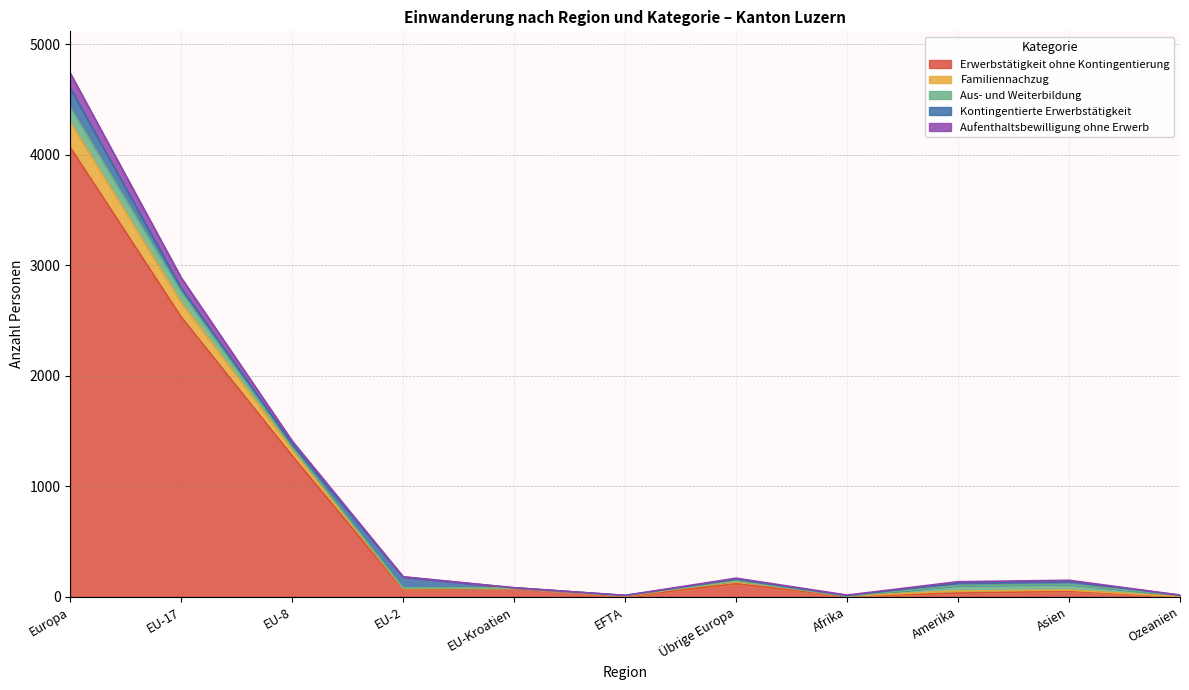

Between EU-2 and Europa, which is larger?

Europa